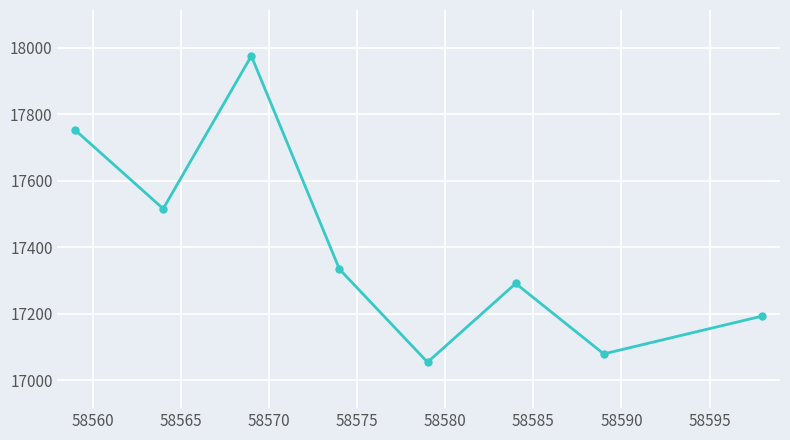

What is the greatest value displayed?

17976